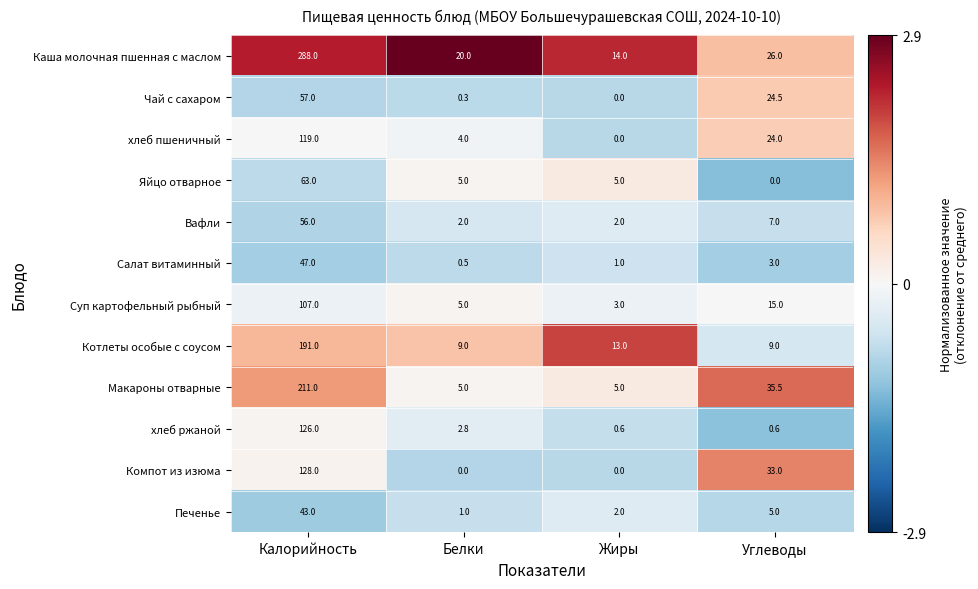

At Калорийность, list the series in order from smallest to largest.

Печенье, Салат витаминный, Вафли, Чай с сахаром, Яйцо отварное, Суп картофельный рыбный, хлеб пшеничный, хлеб ржаной, Компот из изюма, Котлеты особые с соусом, Макароны отварные, Каша молочная пшенная с маслом